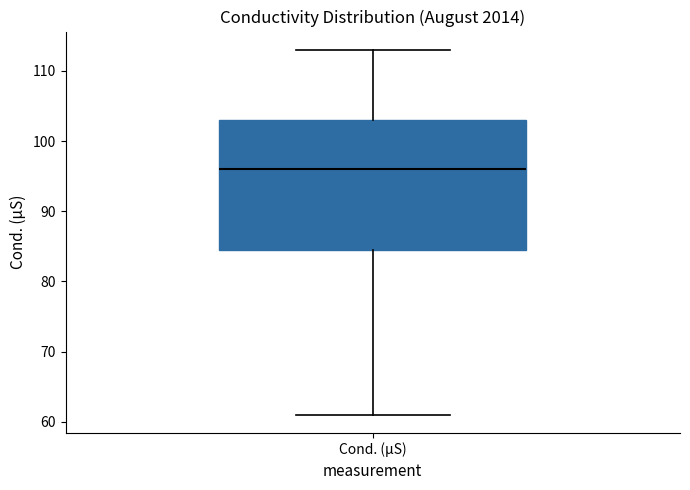

Read this box plot against the y-axis: the position of the median line, the range covered by the box, and the ends of both whiskers. The values are not printed on the chart, so give them approximately, as read against the axis.

median 96, box 85 to 103, whiskers 61 to 113